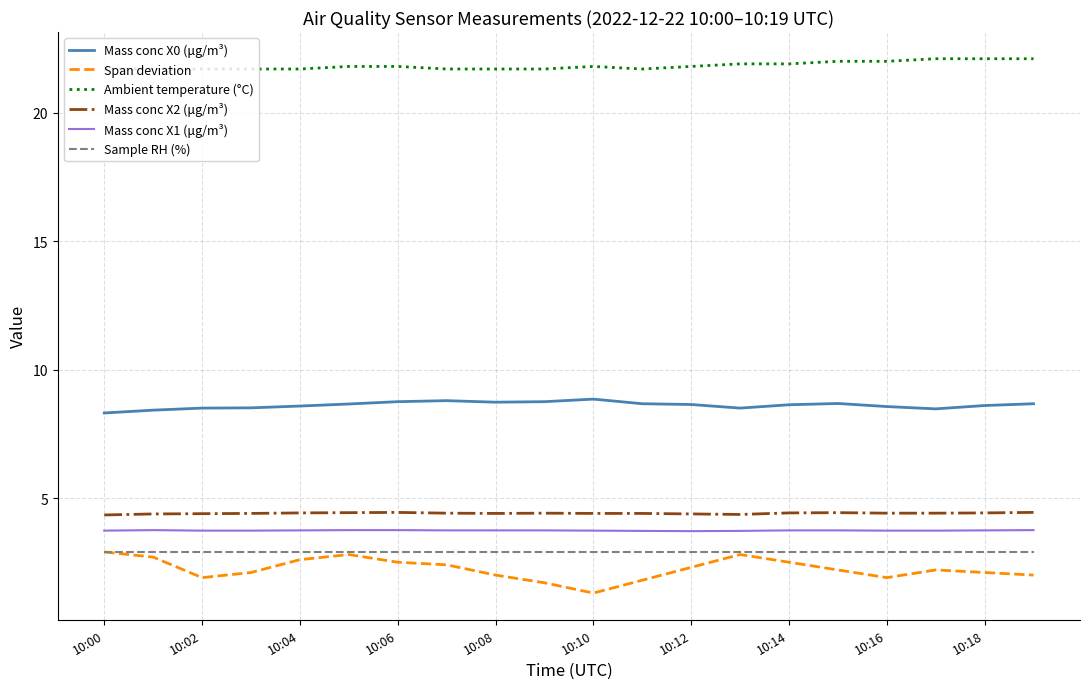

Which series has the widest spread of values?

Span deviation